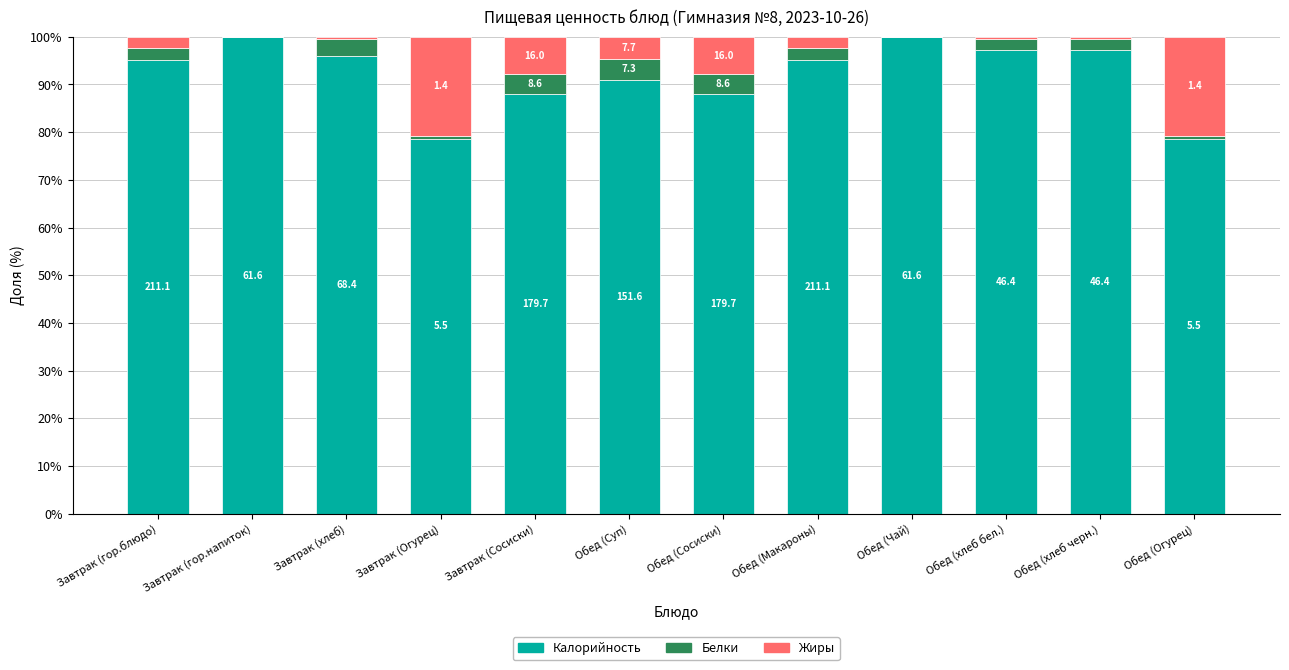

What are all the series names shown in the legend?

Калорийность, Белки, Жиры